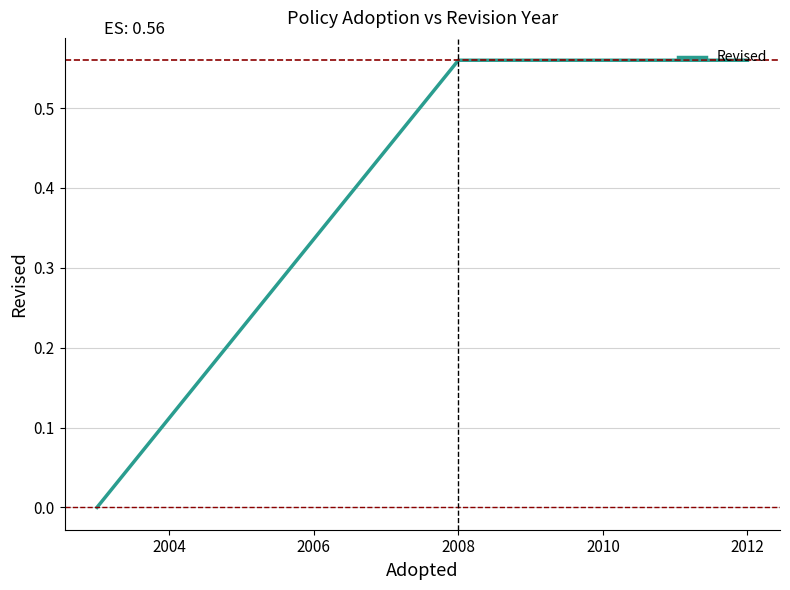

What is the sum of all values?

1.1